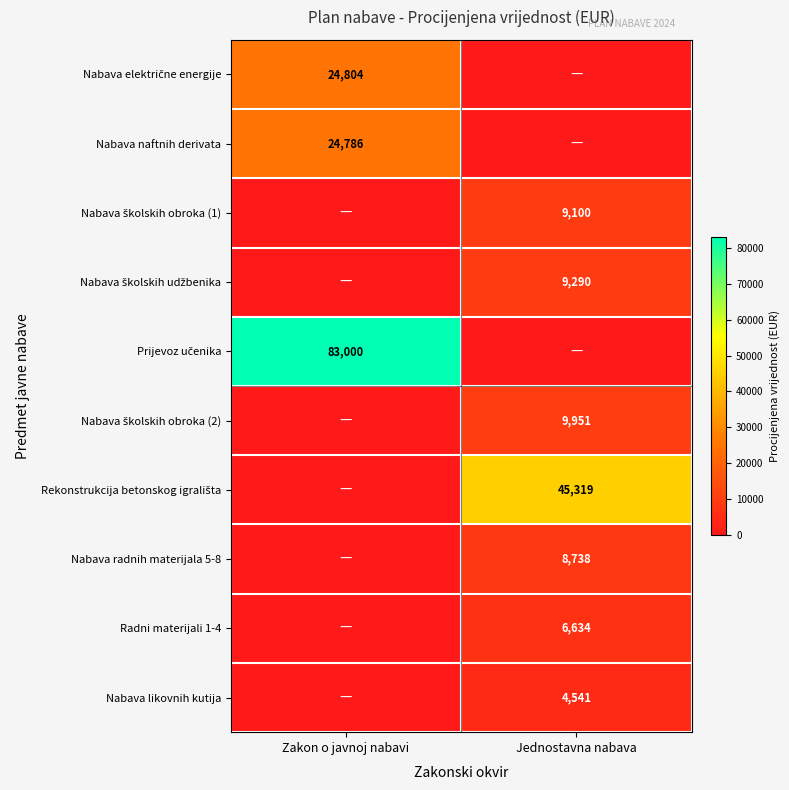

What is the sum of the Rekonstrukcija betonskog igrališta values at Zakon o javnoj nabavi and Jednostavna nabava?

45319.4